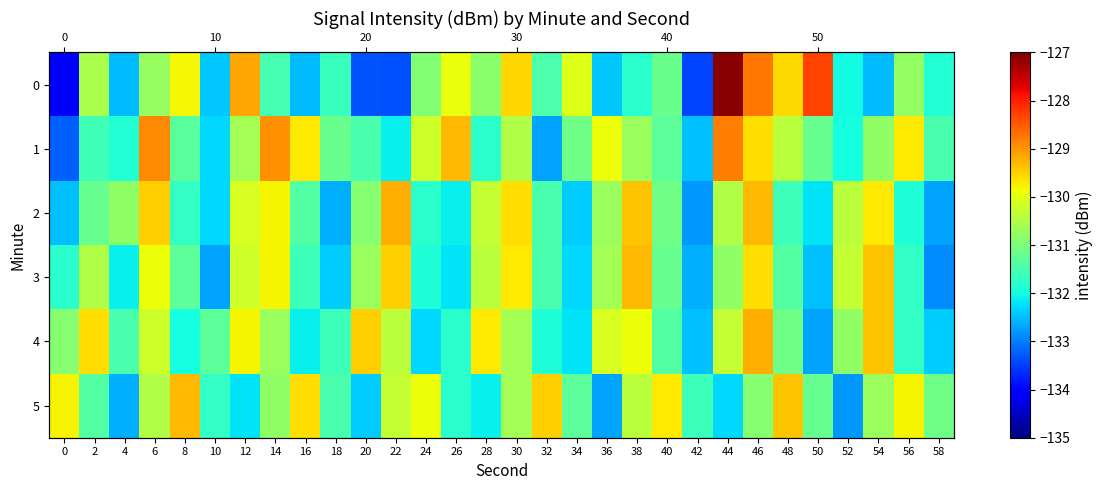

What is the total value across all series at 14?

-781.6